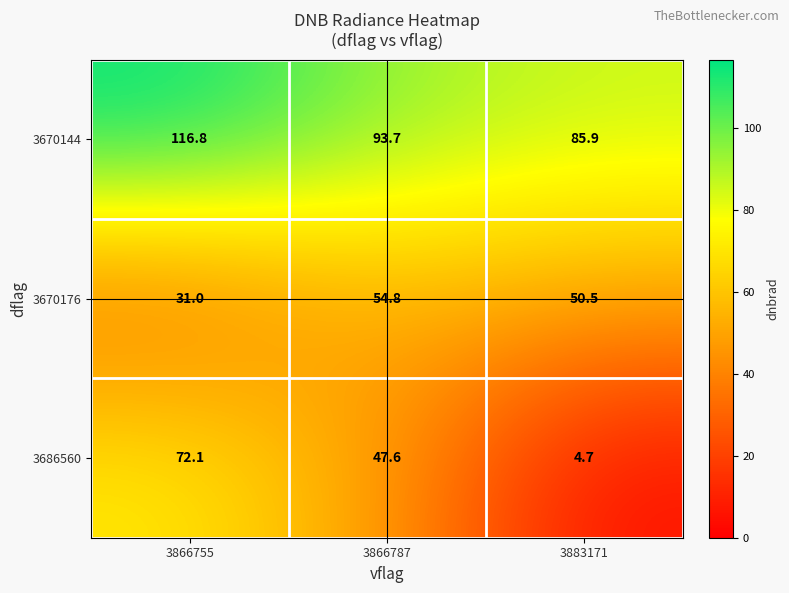

Between 3866755 and 3866787, which series saw the biggest shift?

3686560